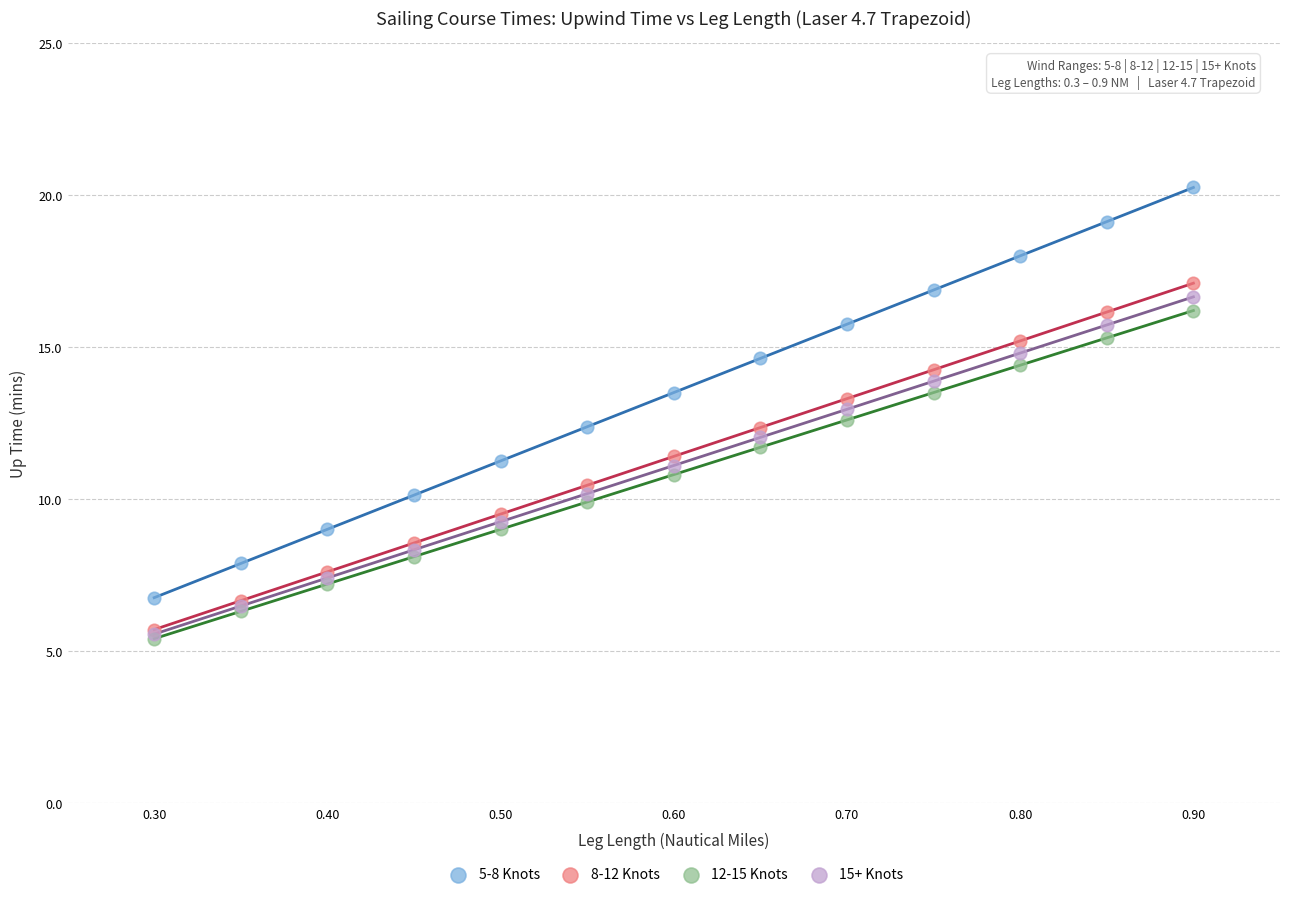

What are all the series names shown in the legend?

5-8 Knots, 8-12 Knots, 12-15 Knots, 15+ Knots